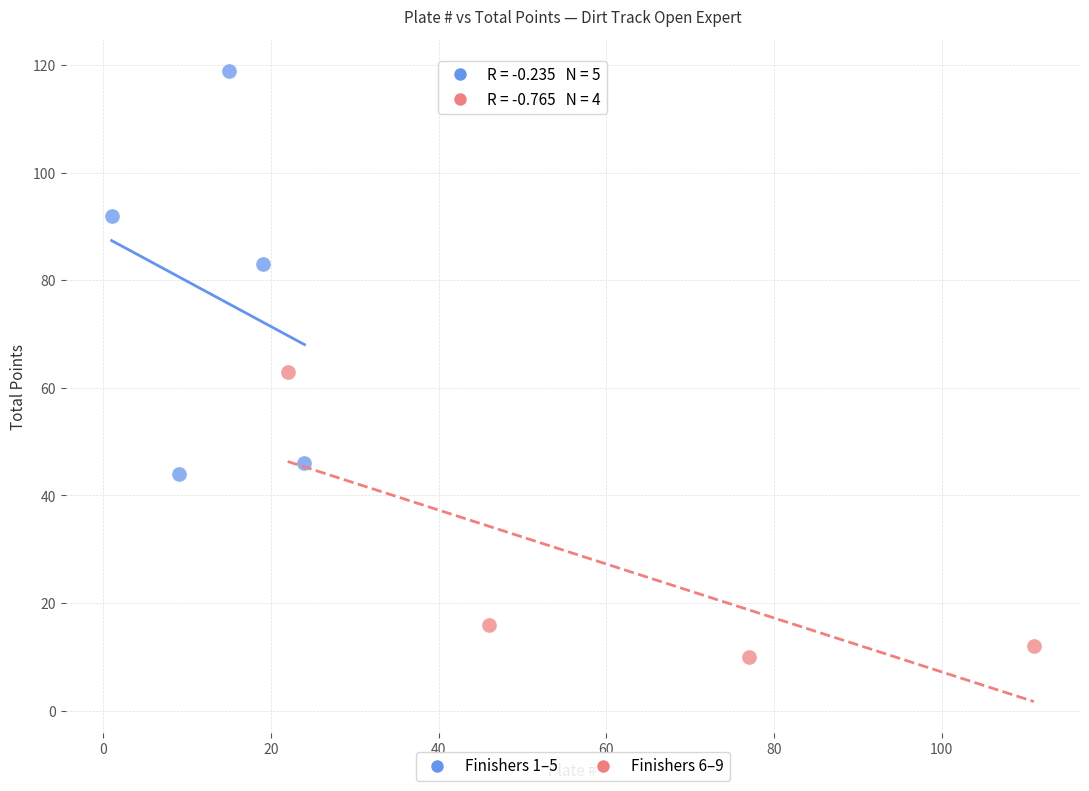

What are all the series names shown in the legend?

Finishers 1–5, Finishers 6–9